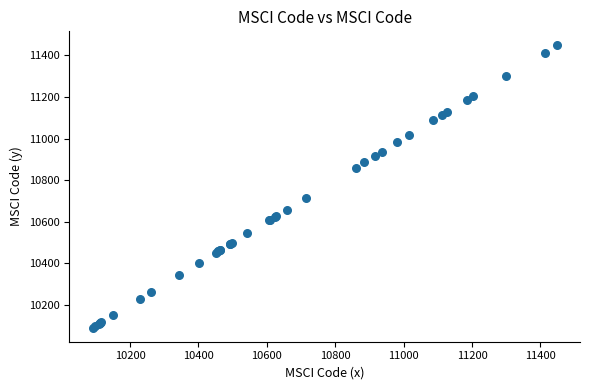

What Y value in the scatter plot is closest to 10769?

10714.0